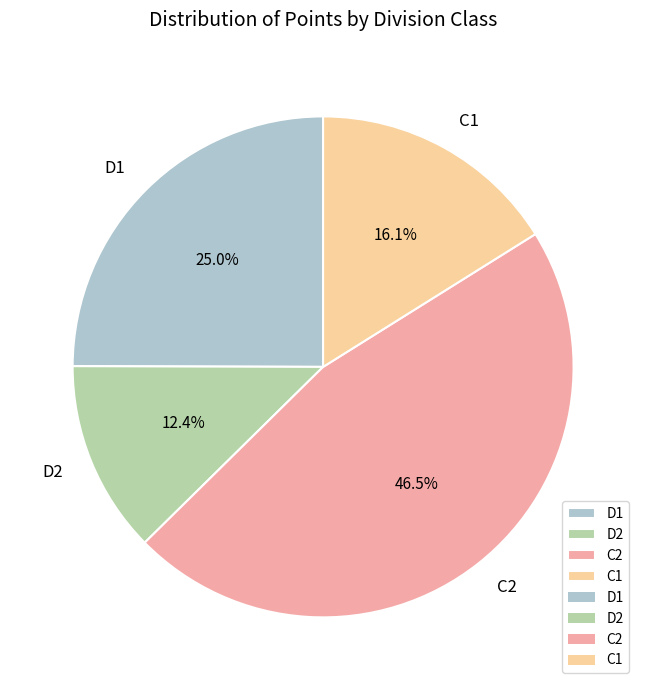

Which has a higher value, D2 or C2?

C2